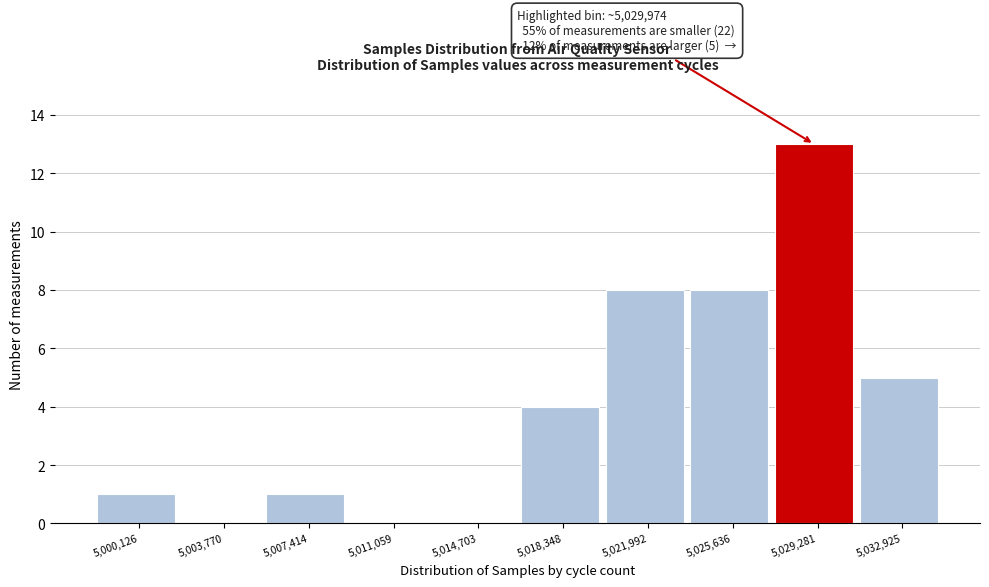

Reading left to right, list all the values displayed in this chart.

5,000,126=1	5,003,770=0	5,007,414=1	5,011,059=0	5,014,703=0	5,018,348=4	5,021,992=8	5,025,636=8	5,029,281=13	5,032,925=5